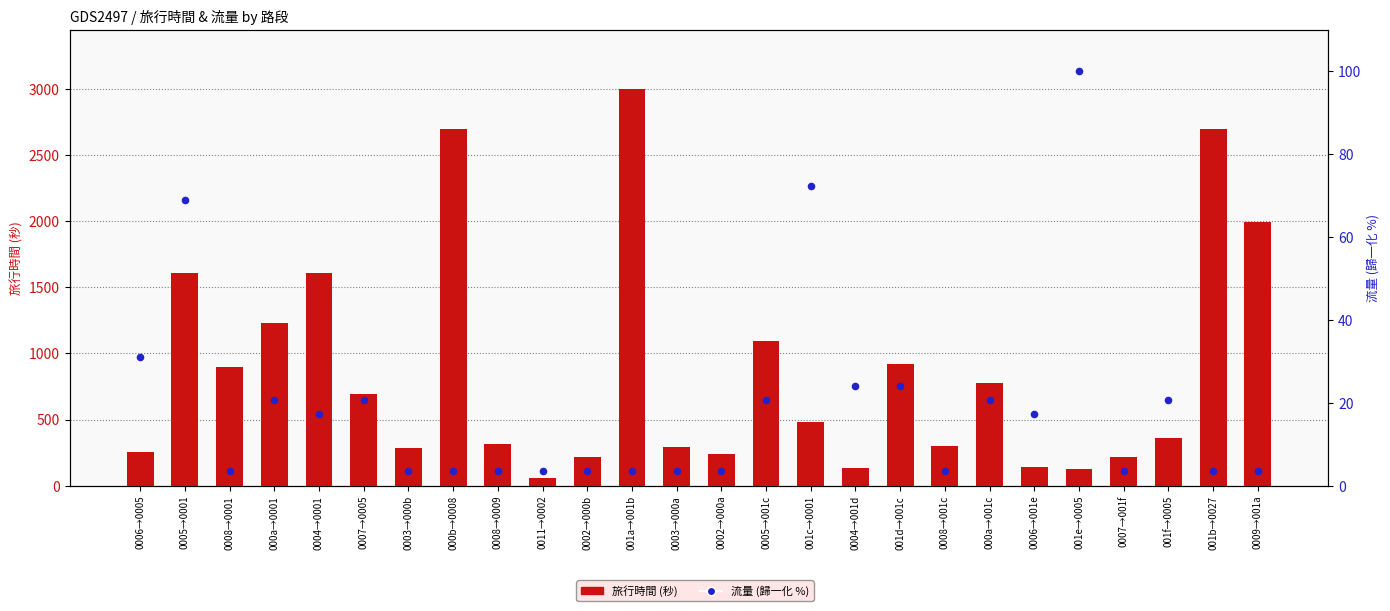

Which series has the largest total across all categories?

旅行時間 (秒)